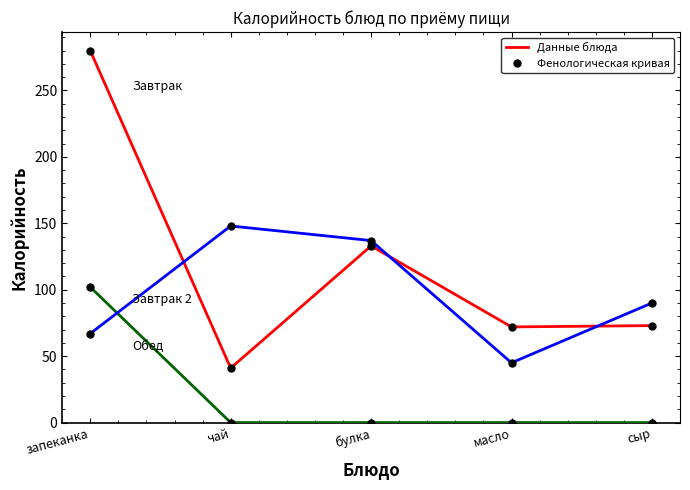

Between which two adjacent categories do Завтрак 2 and Обед first intersect?

запеканка and чай